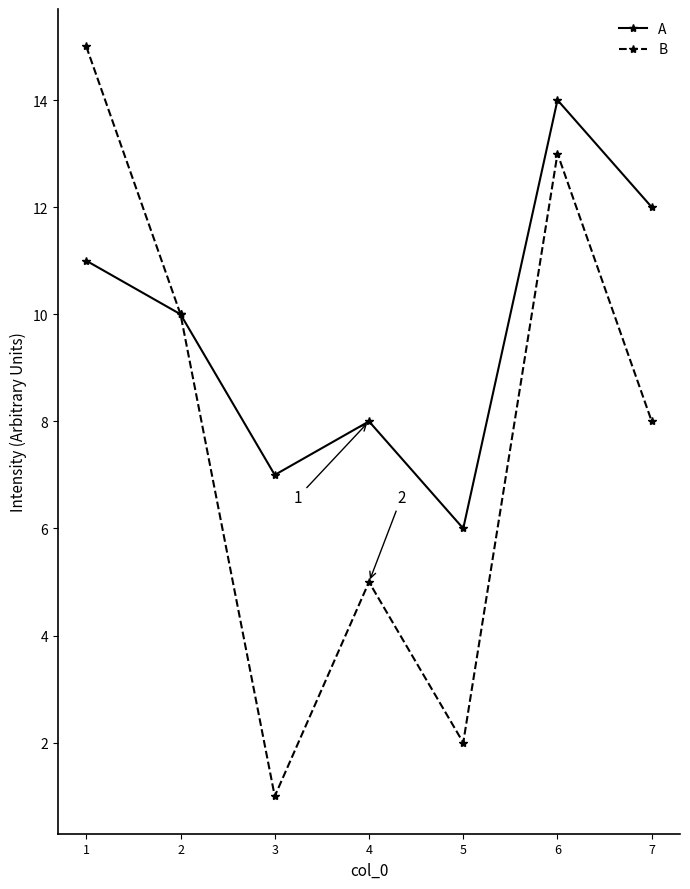

At which category is the sum across all series the highest?

6